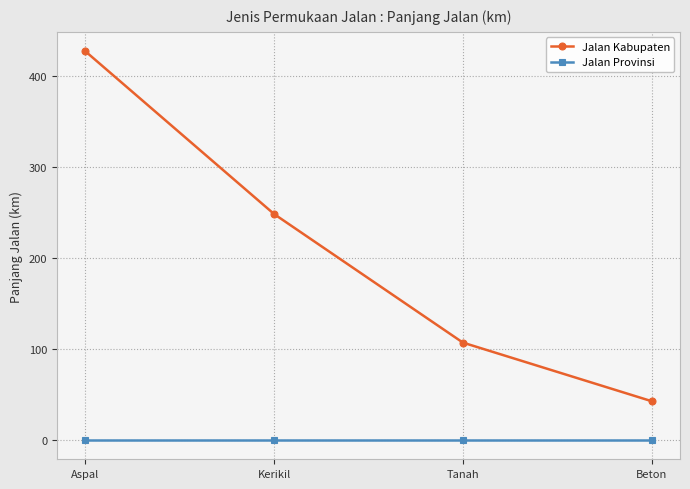

Is it true that Jalan Provinsi equals 0.0 at Beton?

True